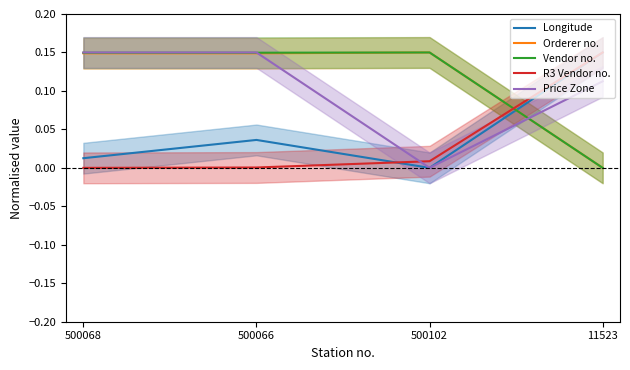

How many lines are shown in the chart?

5